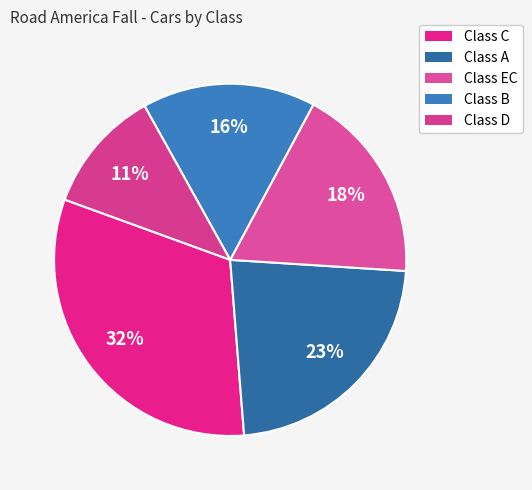

Rank the categories by value from highest to lowest.

Class C, Class A, Class EC, Class B, Class D